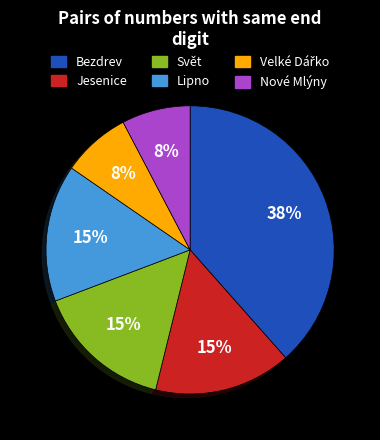

Is it true that Nové Mlýny is 1% of the pie?

False